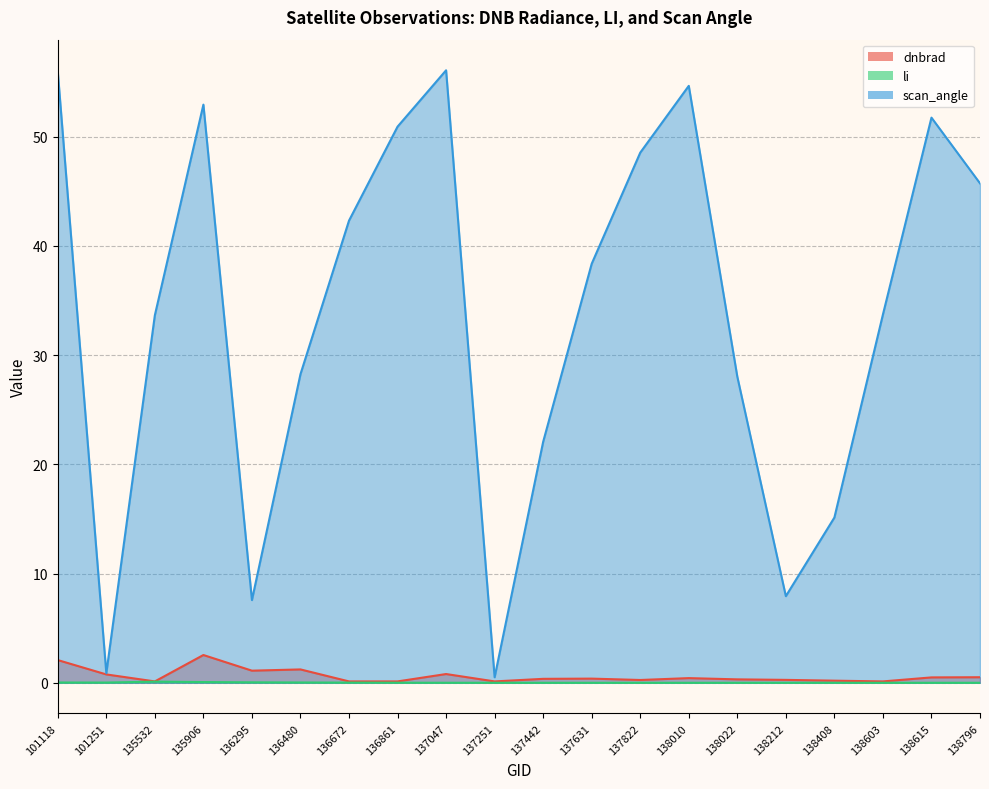

What is the minimum value for scan_angle?

0.5